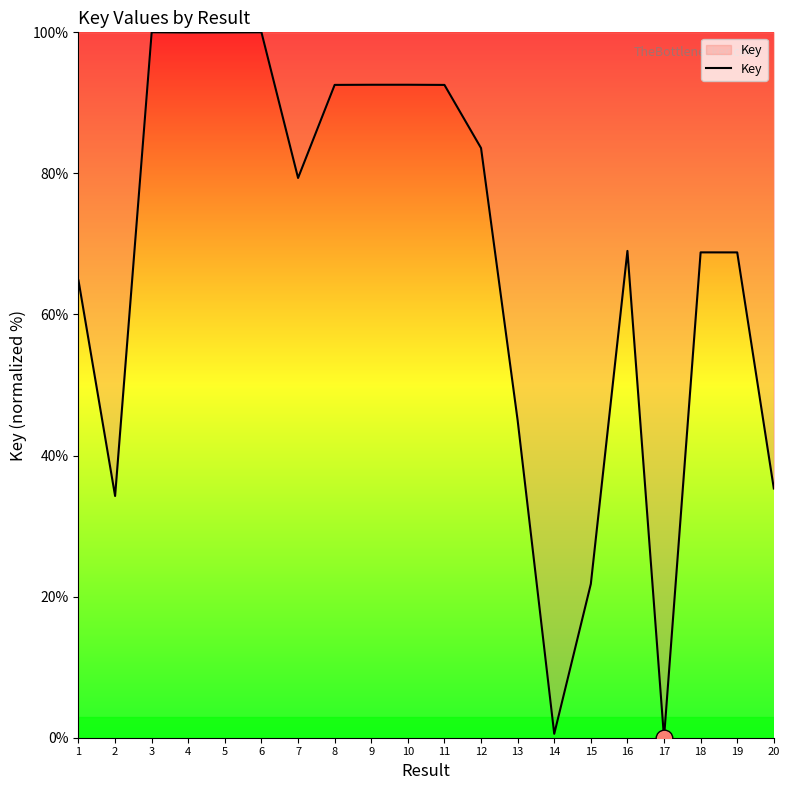

What is the difference between the maximum and minimum values?

100.0